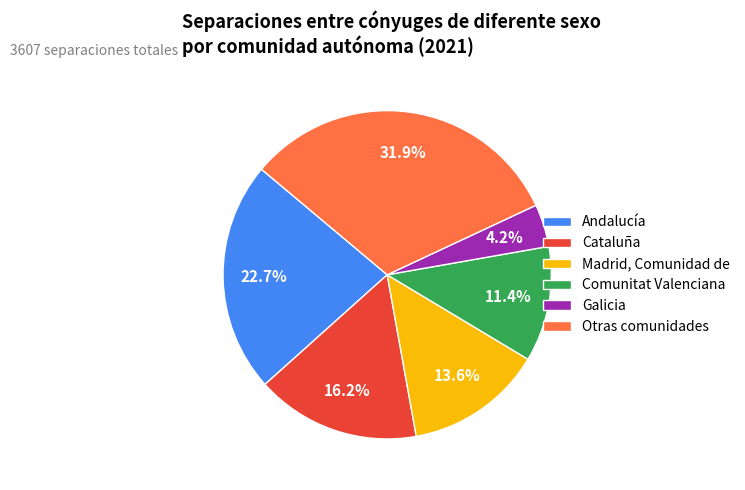

To the nearest percent, what percentage of the pie is Andalucía?

23%